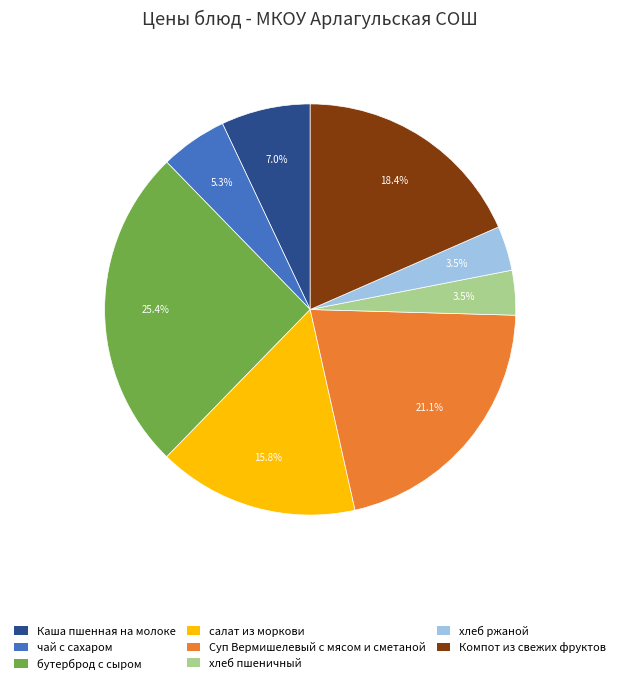

To the nearest percent, what is the average slice percentage?

12%